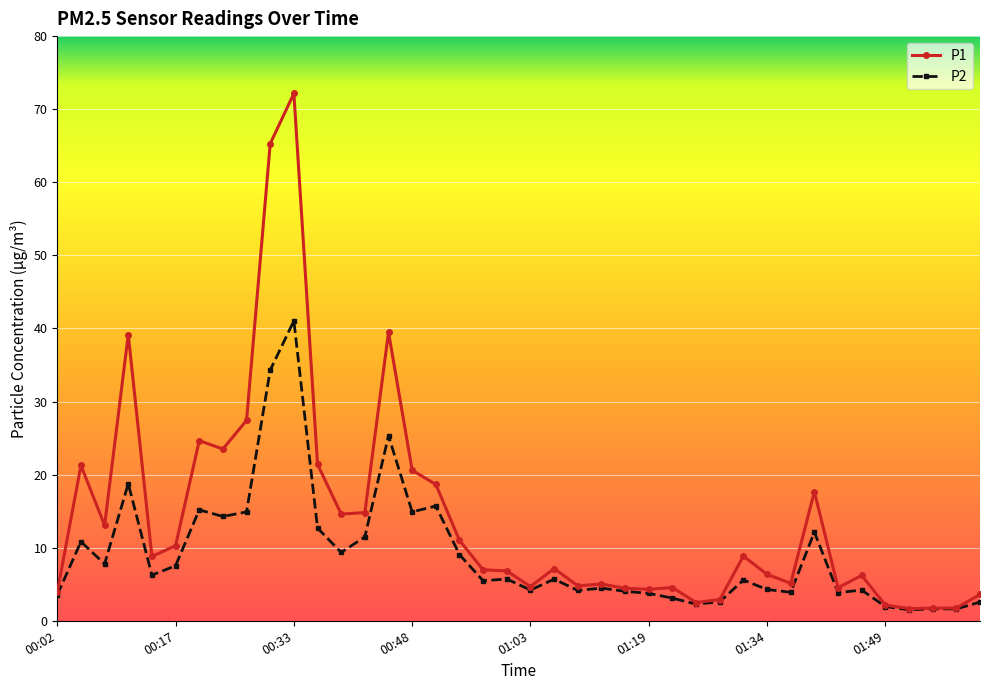

Which series has the largest range (max minus min)?

P1